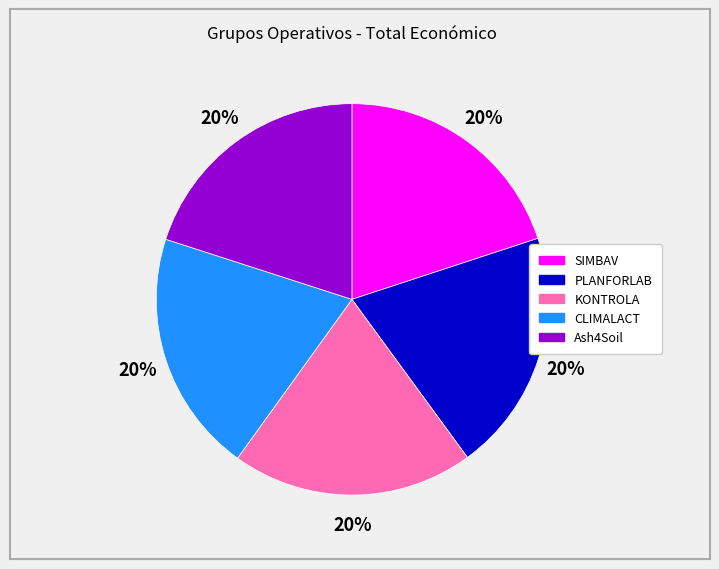

Is CLIMALACT the majority of the pie?

No